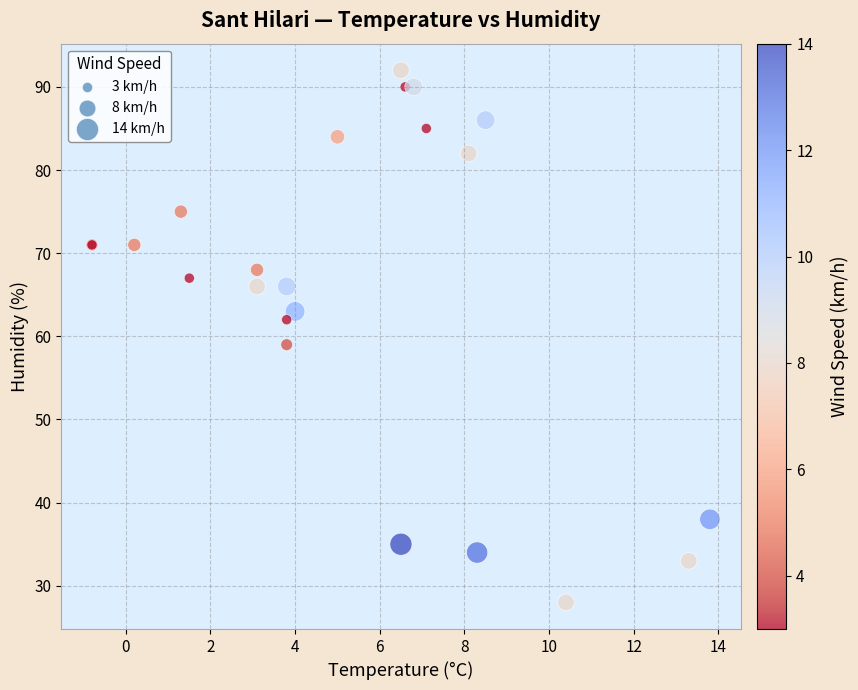

What Y value in the scatter plot is closest to 60?

59